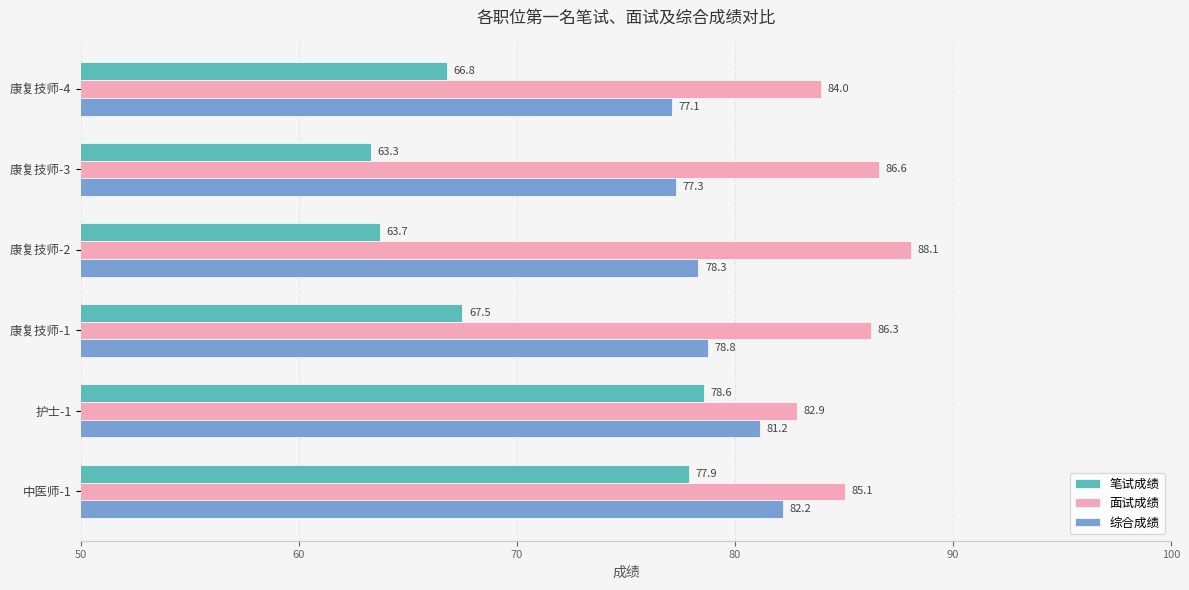

What is the difference between the second highest and second lowest values in the 综合成绩 series?

3.9